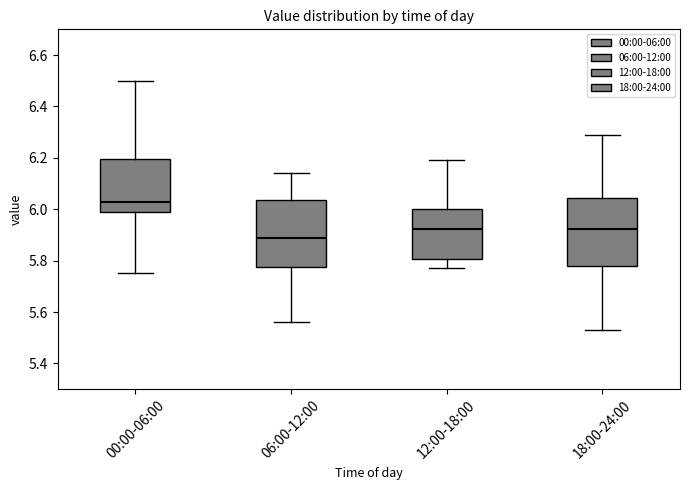

Reading left to right, transcribe this box plot: for each box, give where its median line is, the range the box spans, and where its two whiskers end, as read against the y-axis. The values are not printed on the chart, so give them approximately, as read against the axis.

00:00-06:00: median 6.04, box 6.00 to 6.20, whiskers 5.76 to 6.50
06:00-12:00: median 5.90, box 5.78 to 6.04, whiskers 5.56 to 6.14
12:00-18:00: median 5.92, box 5.80 to 6.00, whiskers 5.78 to 6.20
18:00-24:00: median 5.92, box 5.78 to 6.04, whiskers 5.54 to 6.30